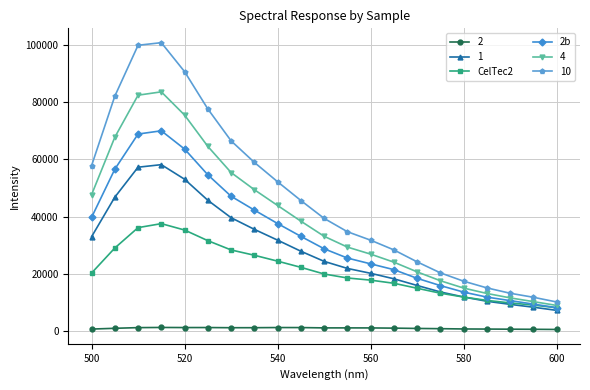

List the series in order of their peak value, highest first.

10, 4, 2b, 1, CelTec2, 2